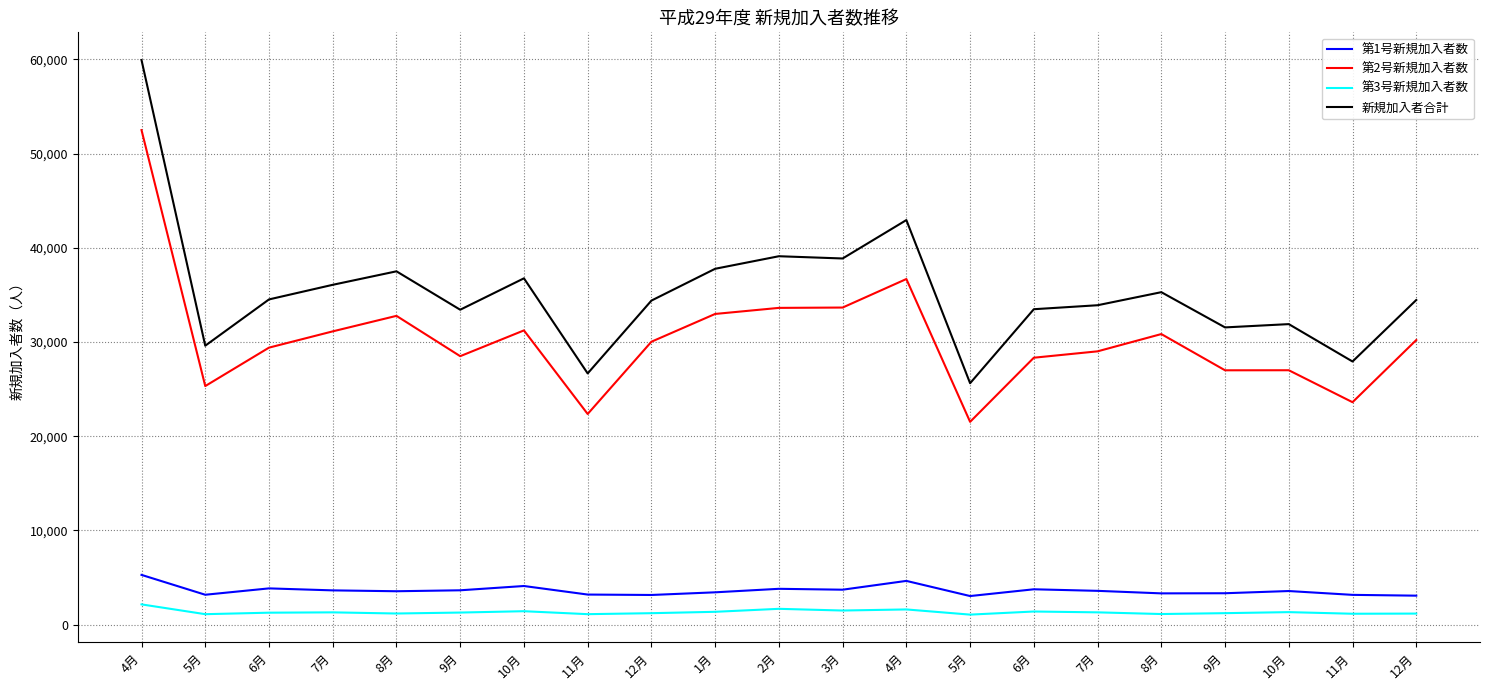

Reading left to right, transcribe all the data shown in this chart.

第1号新規加入者数: 5281	3173	3848	3637	3545	3646	4101	3193	3149	3431	3803	3709	4643	3035	3753	3587	3319	3333	3567	3161	3076
第2号新規加入者数: 52487	25320	29398	31125	32771	28492	31227	22356	30026	32974	33617	33653	36680	21523	28329	29006	30839	26993	26999	23608	30203
第3号新規加入者数: 2150	1111	1269	1304	1182	1283	1426	1112	1216	1362	1679	1498	1614	1064	1394	1305	1126	1219	1328	1157	1174
新規加入者合計: 59918	29604	34515	36066	37498	33421	36754	26661	34391	37767	39099	38860	42937	25622	33476	33898	35284	31545	31894	27926	34453